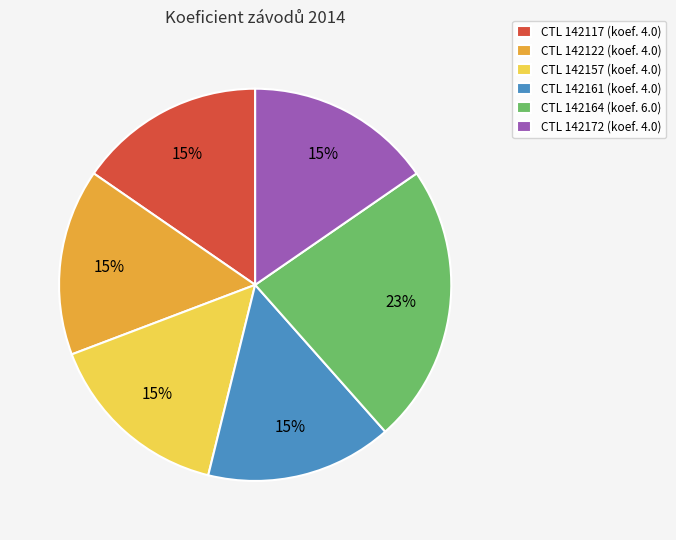

What is the largest slice in the pie chart?

CTL 142164 (koef. 6.0)